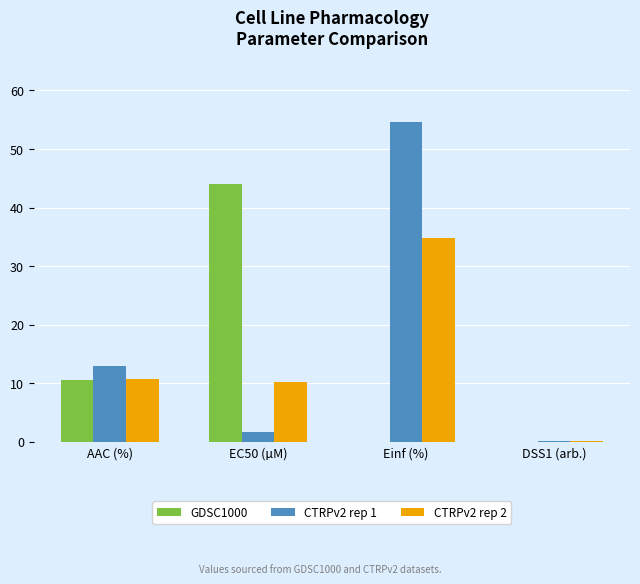

Which series changed the most between AAC (%) and DSS1 (arb.)?

CTRPv2 rep 1